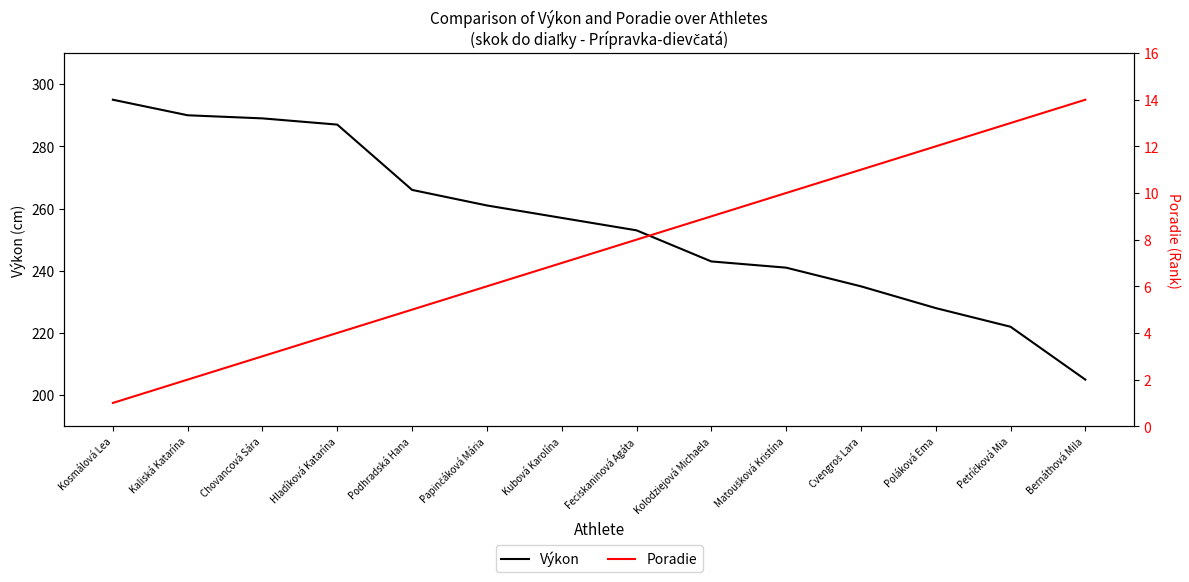

How many values in the Poradie series are below 8?

7